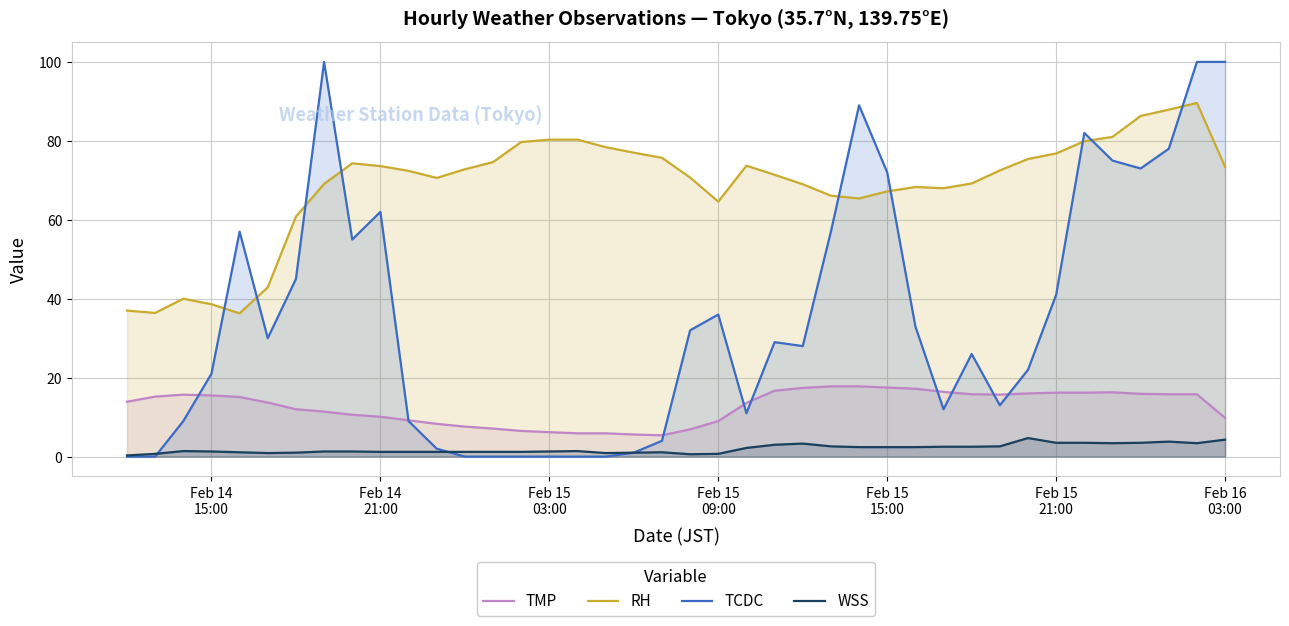

What are all the series names shown in the legend?

TMP, RH, TCDC, WSS